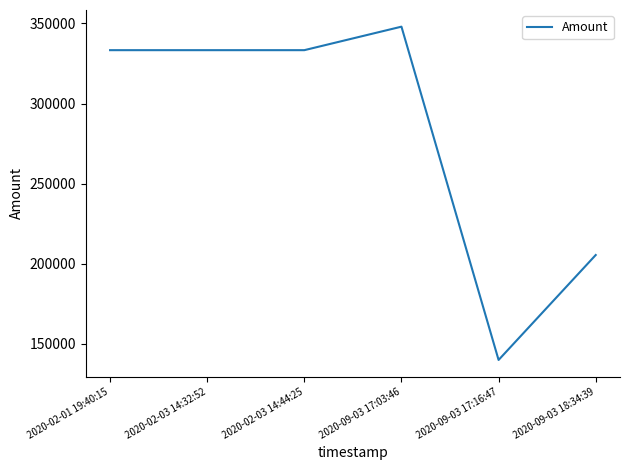

Reading right to left, extract all data points from this chart.

2020-09-03 18:34:39=205495	2020-09-03 17:16:47=140000	2020-09-03 17:03:46=348000	2020-02-03 14:44:25=333333	2020-02-03 14:32:52=333333	2020-02-01 19:40:15=333333